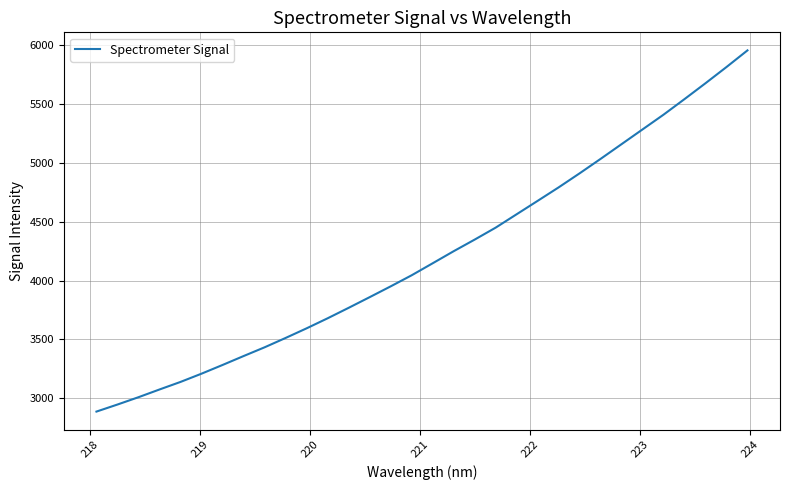

What is the greatest value displayed?

5951.4